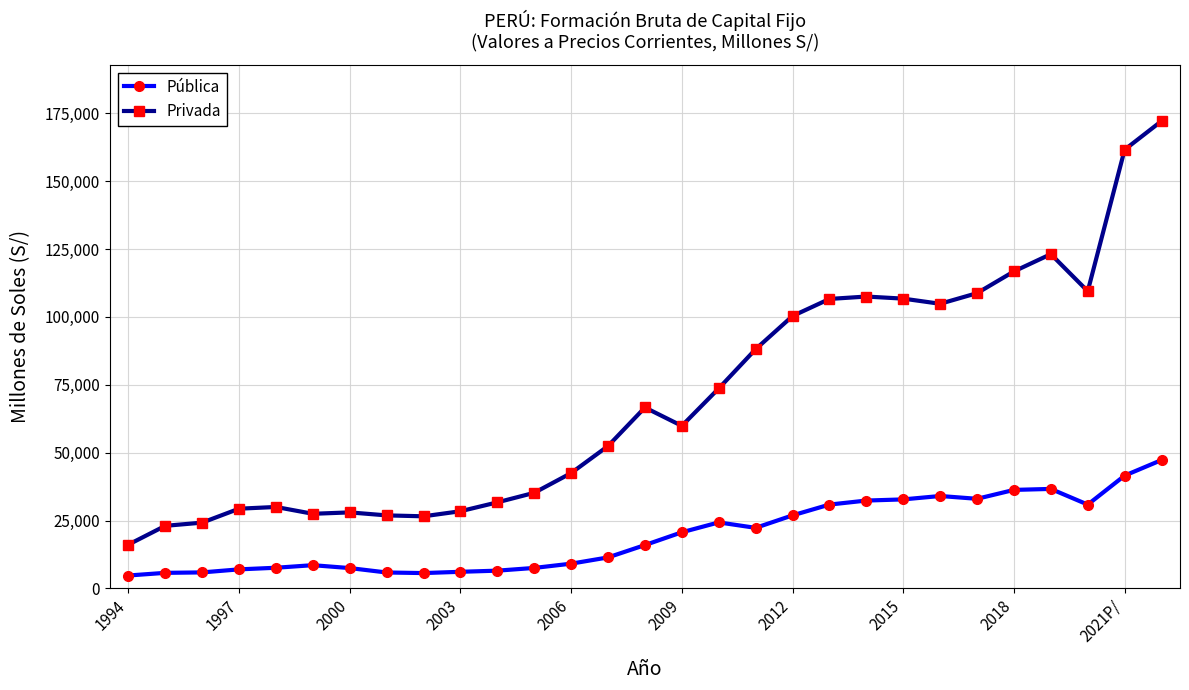

How many data points in Pública are less than 15980?

14